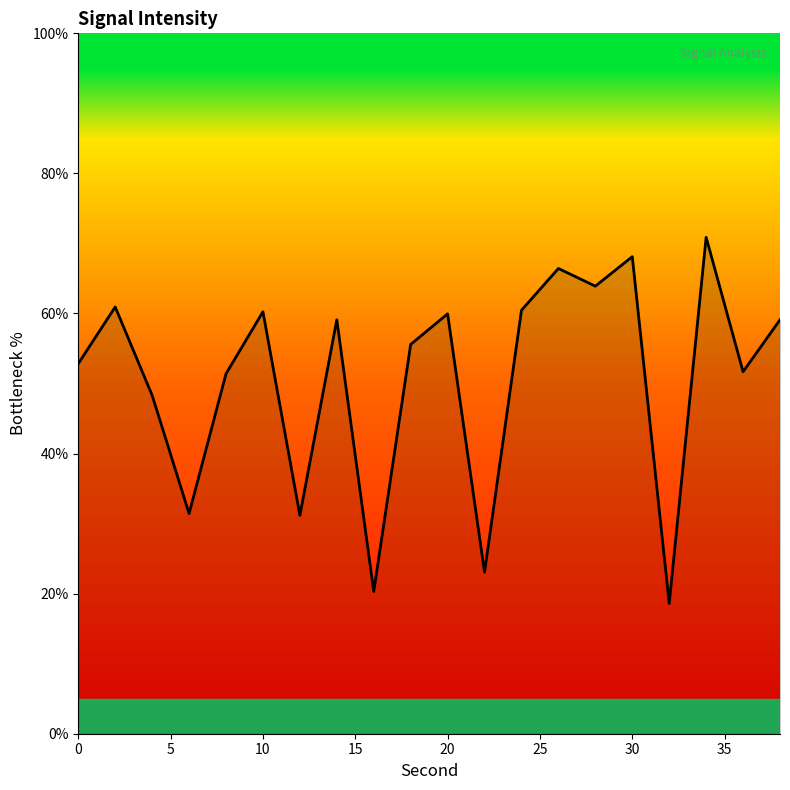

What is the greatest value displayed?

70.9